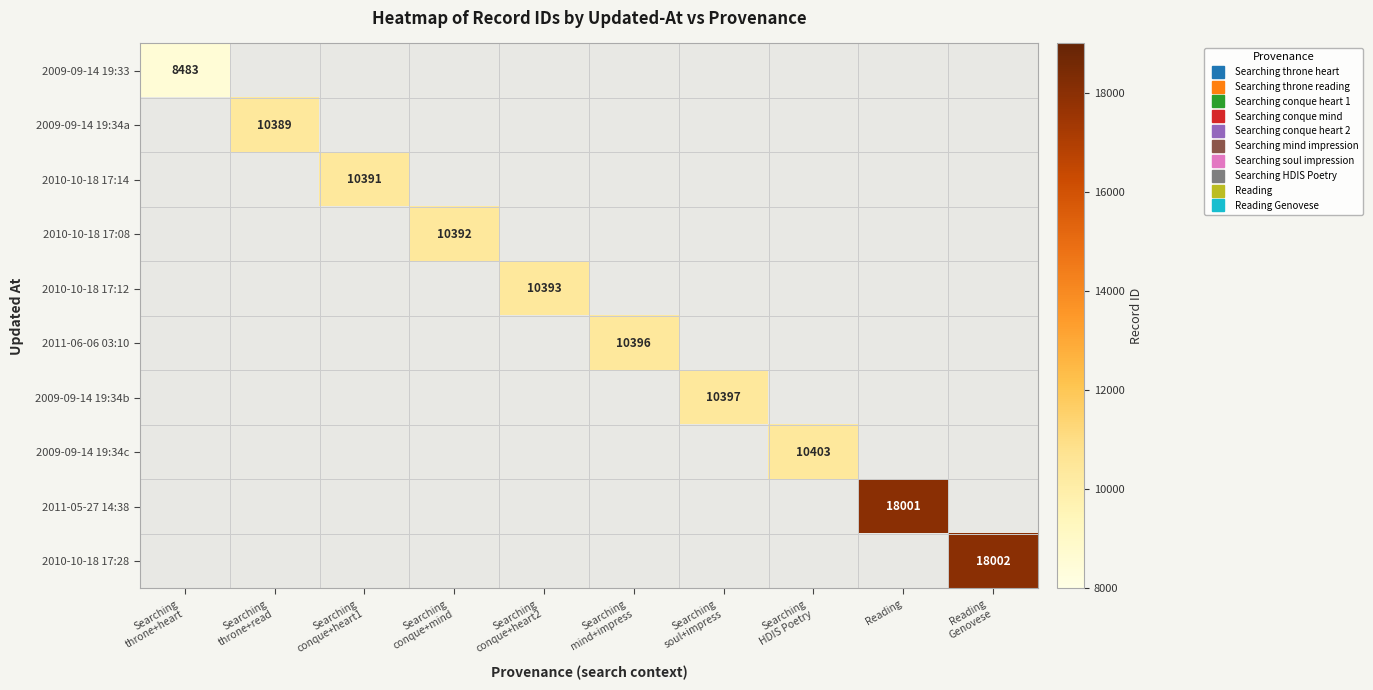

Which label corresponds to the largest value in the chart?

Reading
Genovese